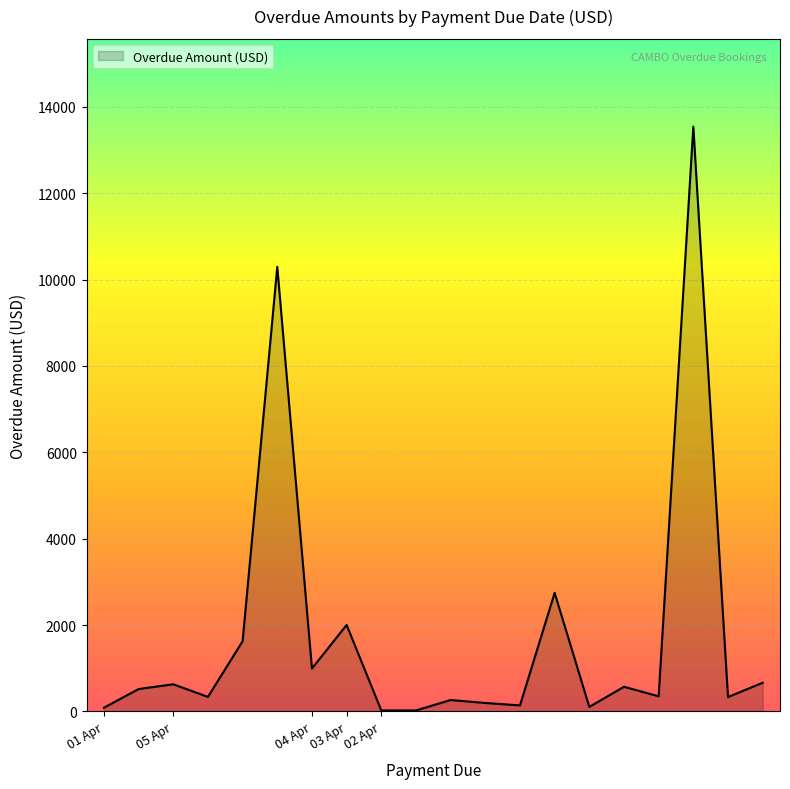

What is the difference between the maximum and minimum values?

13518.0